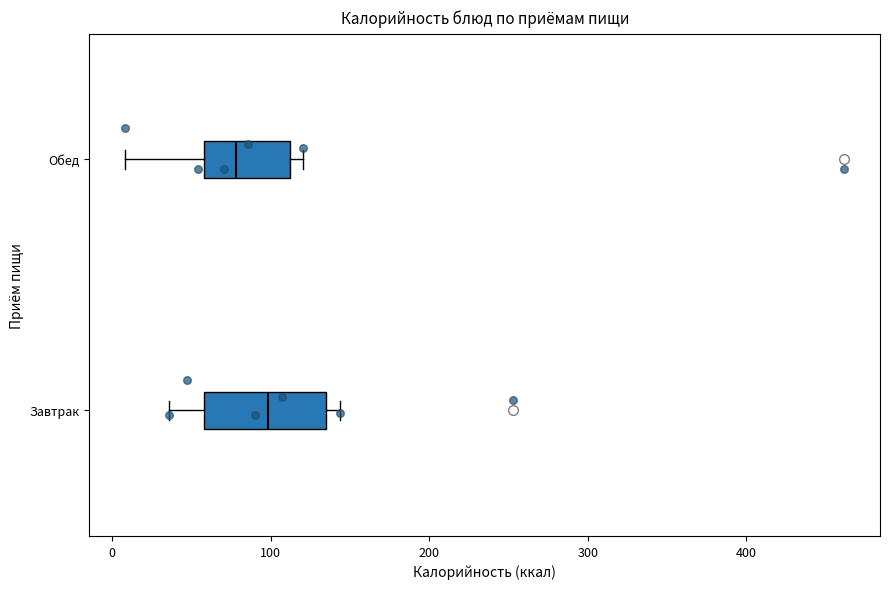

Reading bottom to top, read every box against the x-axis: the position of its median line, the range the box covers, and the ends of its whiskers. The values are not printed on the chart, so give them approximately, as read against the axis.

Завтрак: median 100, box 60 to 130, whiskers 40 to 140
Обед: median 80, box 60 to 110, whiskers 10 to 120